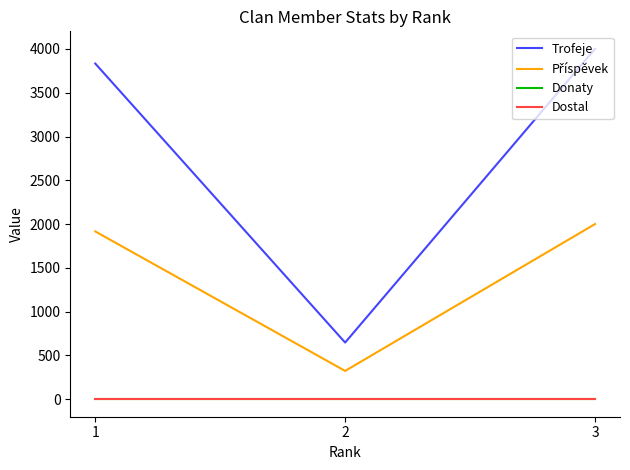

Is this an area chart (filled region under the line)?

No